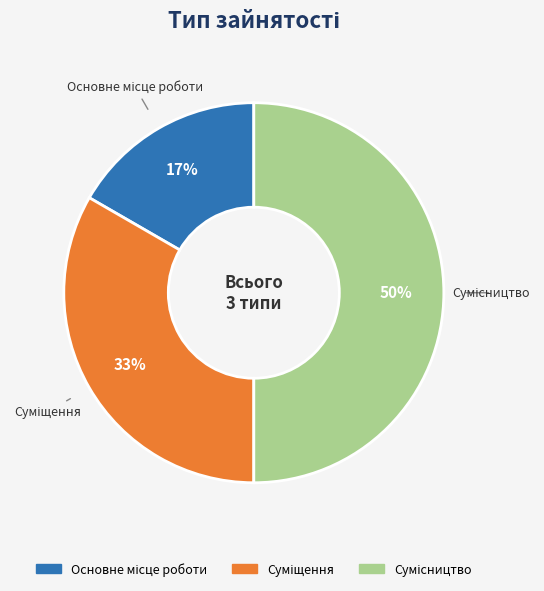

To the nearest percent, what is the difference between the largest and smallest slice percentages?

33%